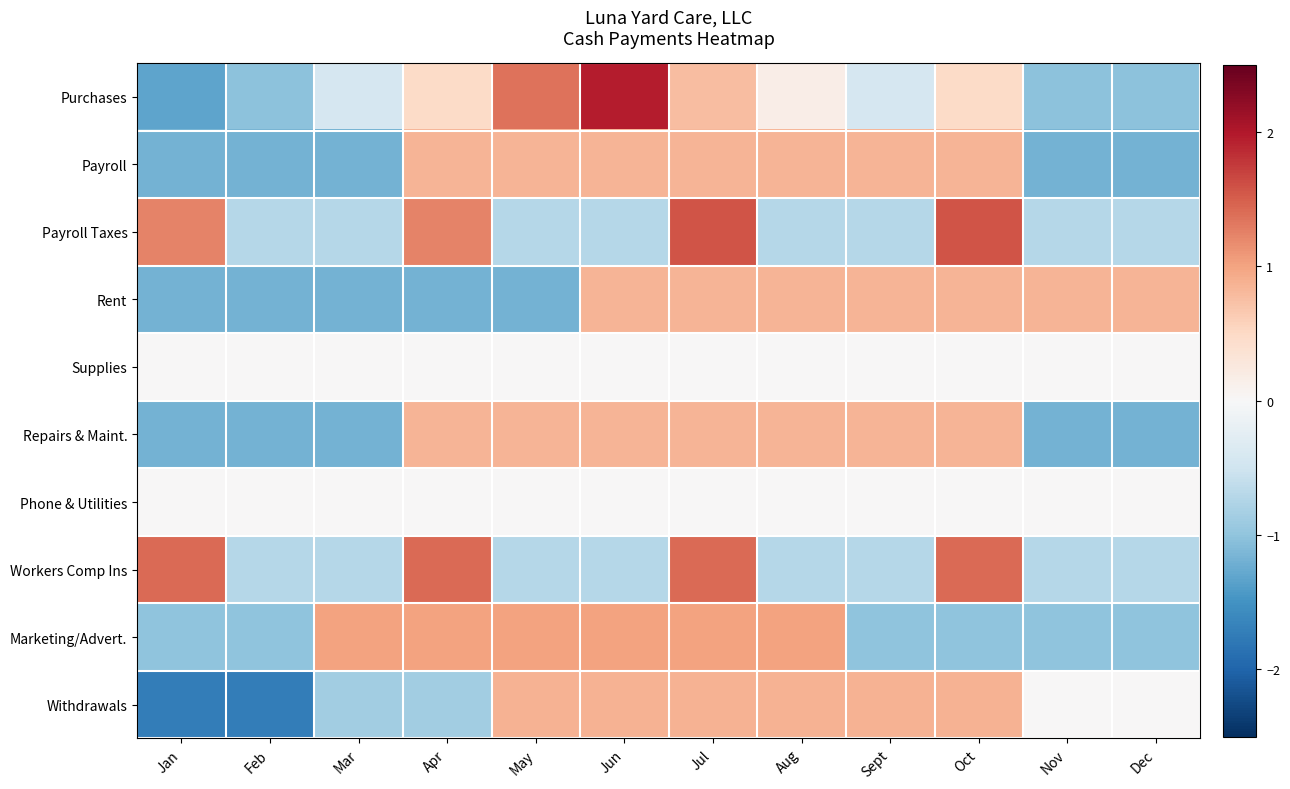

What is the smallest value displayed?

-1.7